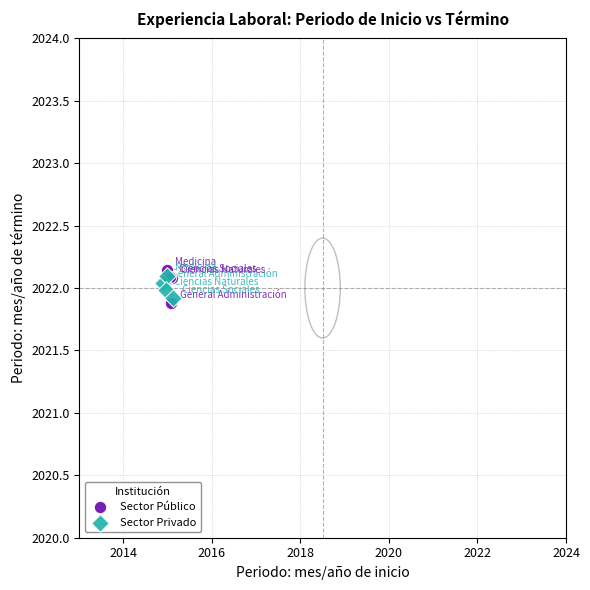

Which series reaches the minimum Y coordinate?

Sector Público